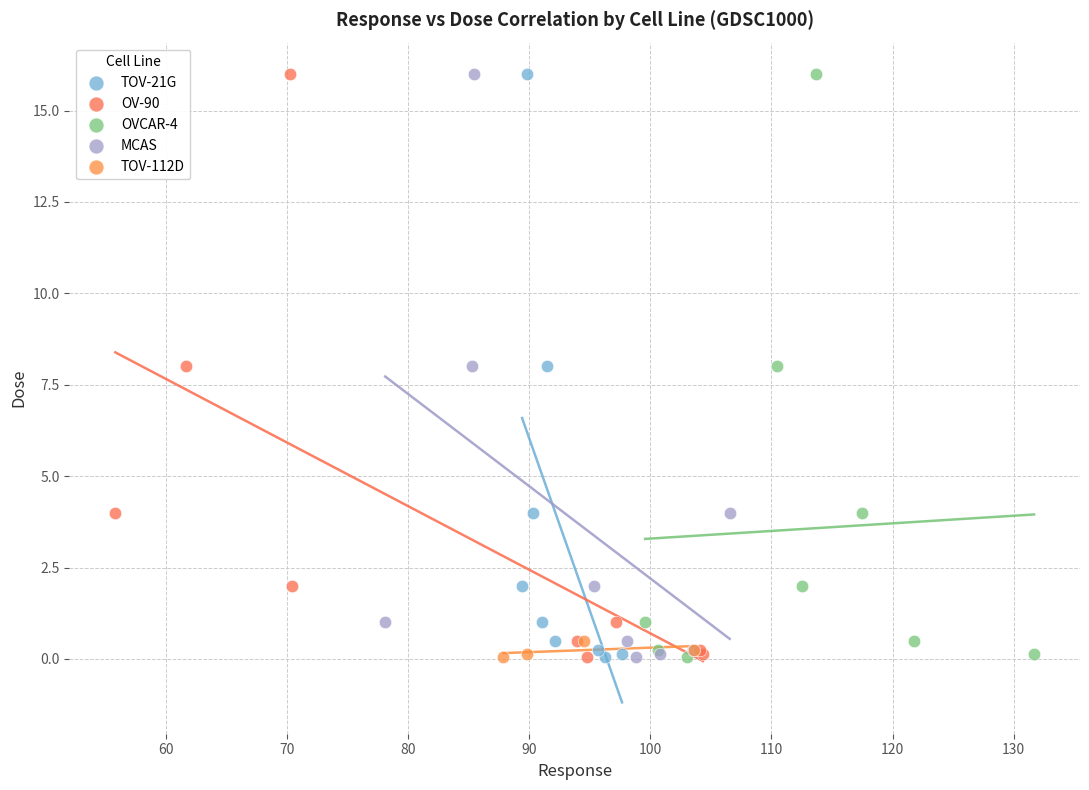

What are all the series names shown in the legend?

TOV-21G, OV-90, OVCAR-4, MCAS, TOV-112D